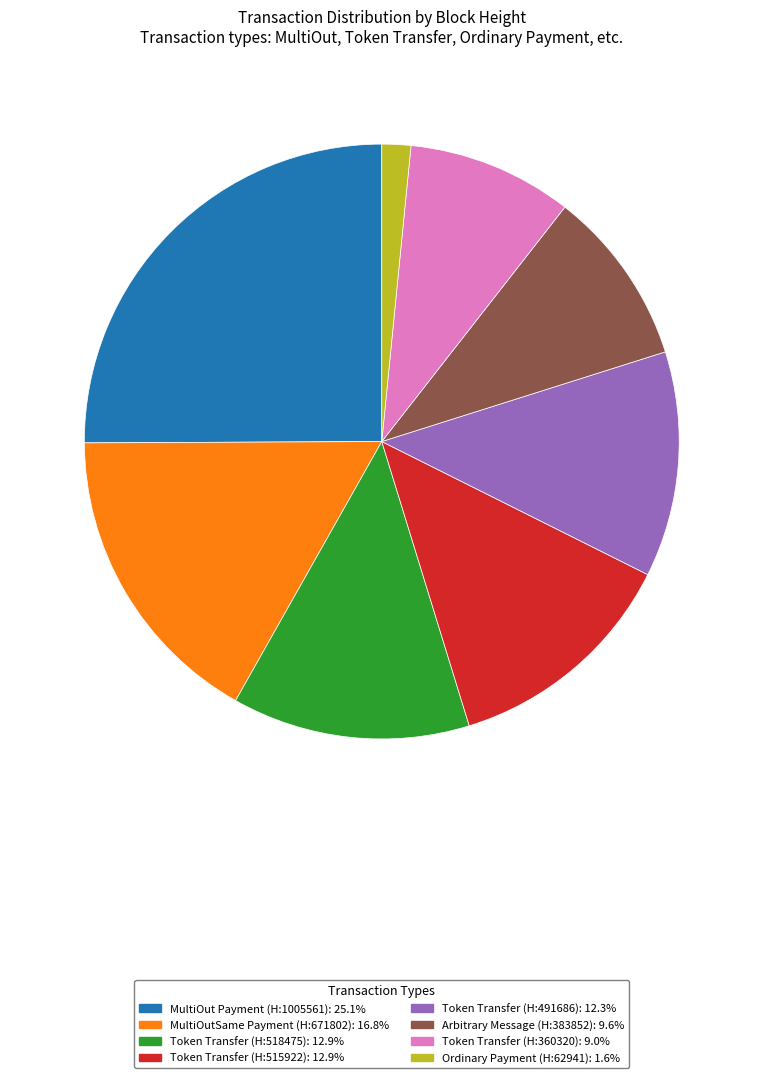

Does any single category account for the majority?

No